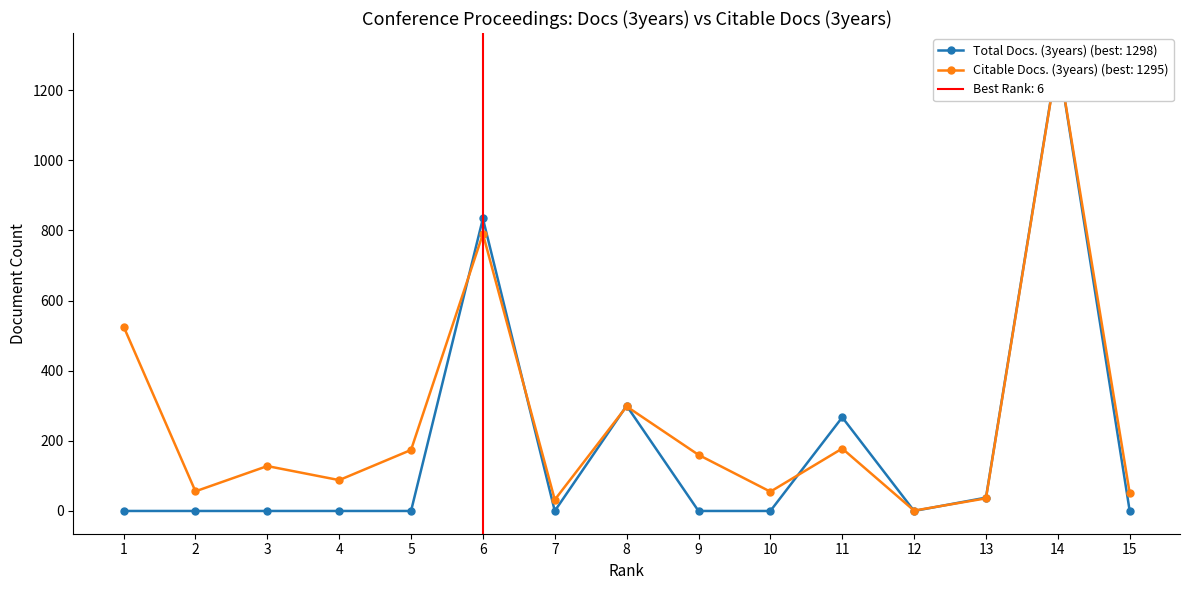

What is the total value across all series at 8?

598